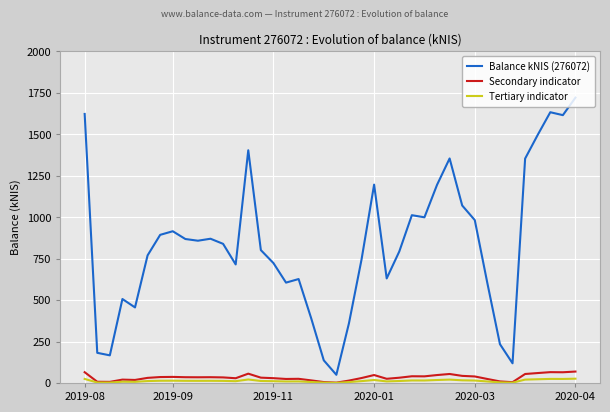

Which series has the largest total across all categories?

Balance kNIS (276072)